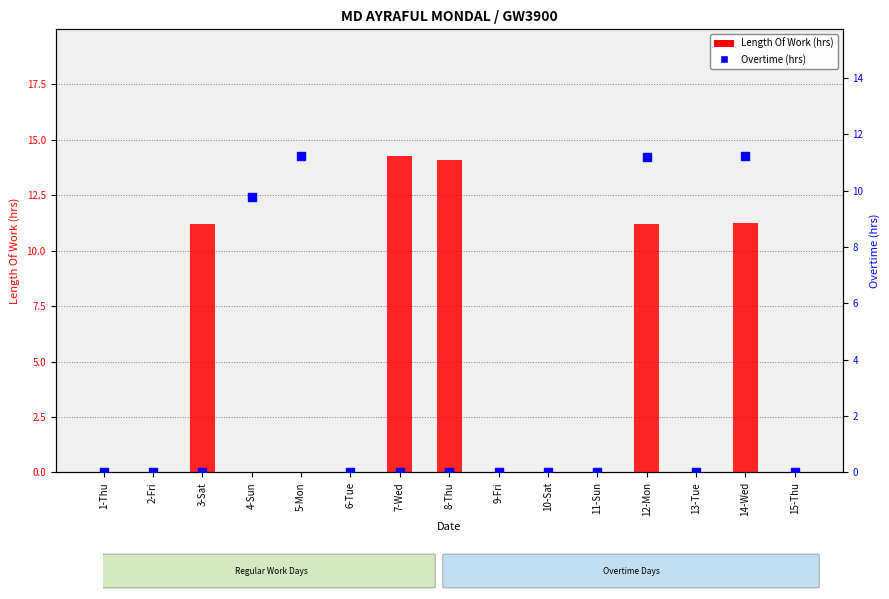

Is the value of Overtime at 12-Mon greater than the value of Length Of Work at 6-Tue?

Yes